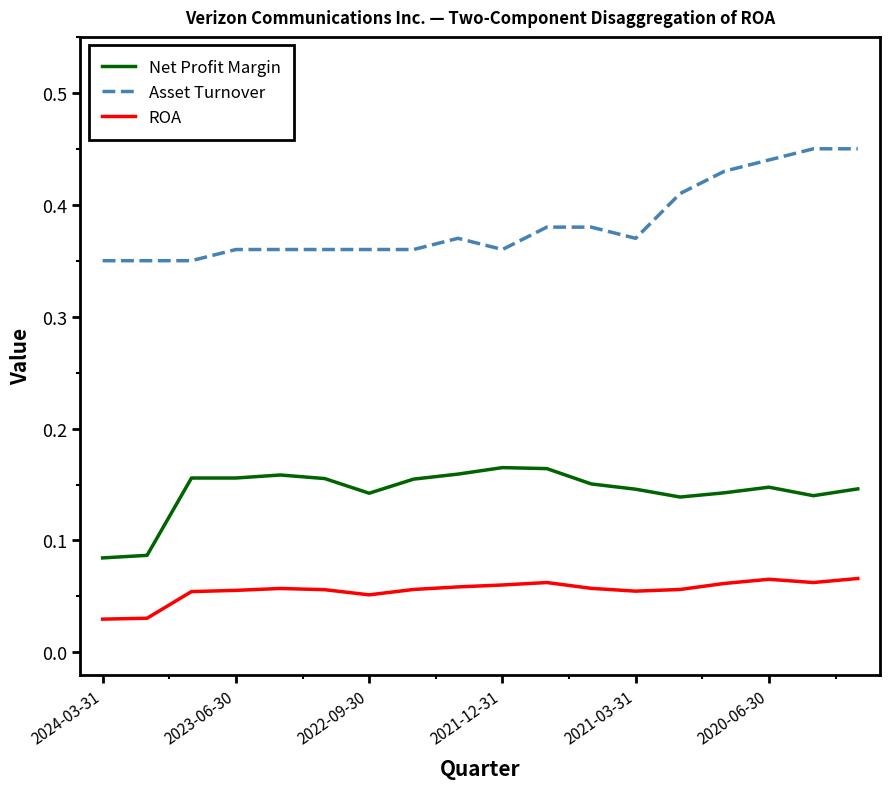

Rank the series by their maximum value, from lowest to highest.

ROA, Net Profit Margin, Asset Turnover